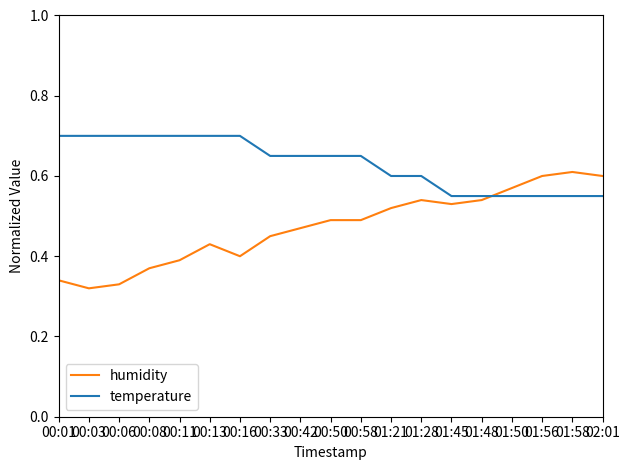

Which series has the widest spread of values?

humidity